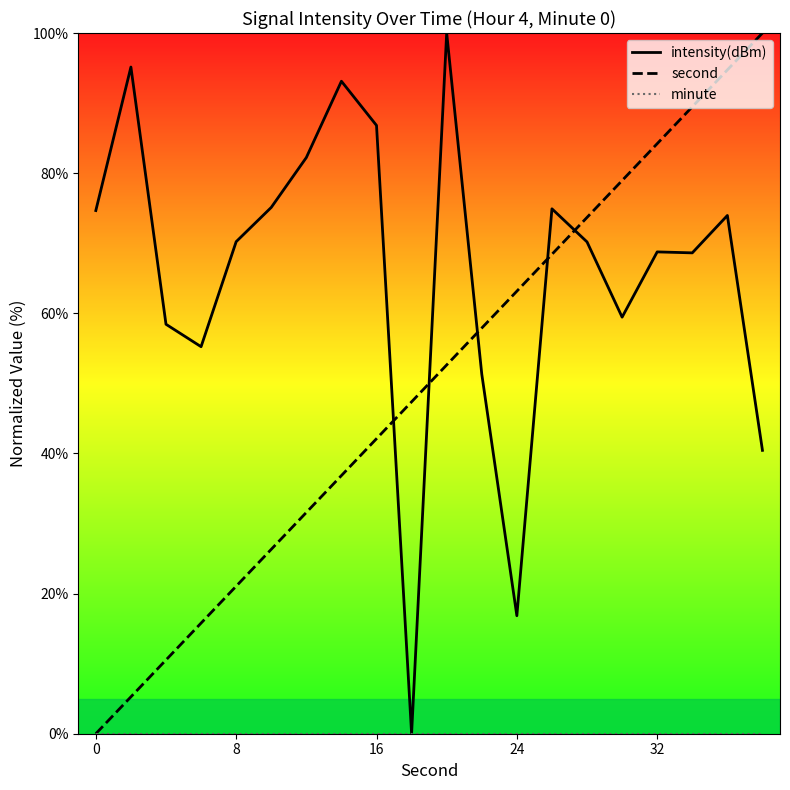

Does the chart display data point markers on the line(s)?

No